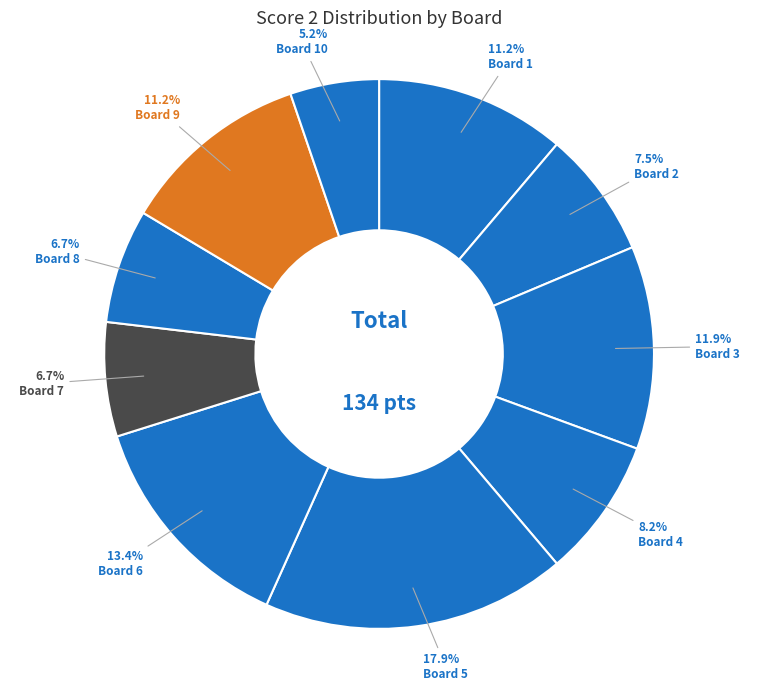

How many segments does this pie chart have?

10